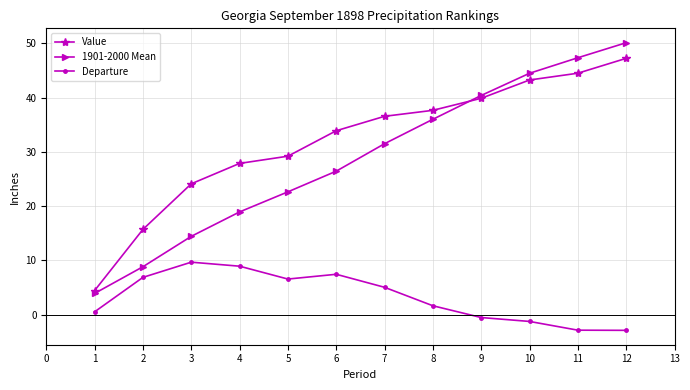

What is the minimum value shown in the chart?

-2.9